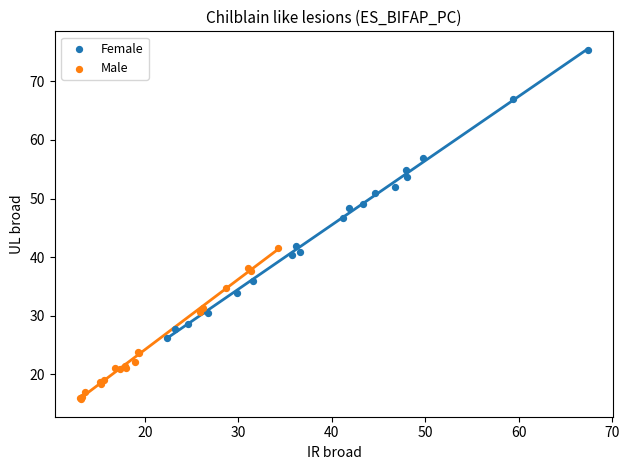

What are all the series names shown in the legend?

Female, Male